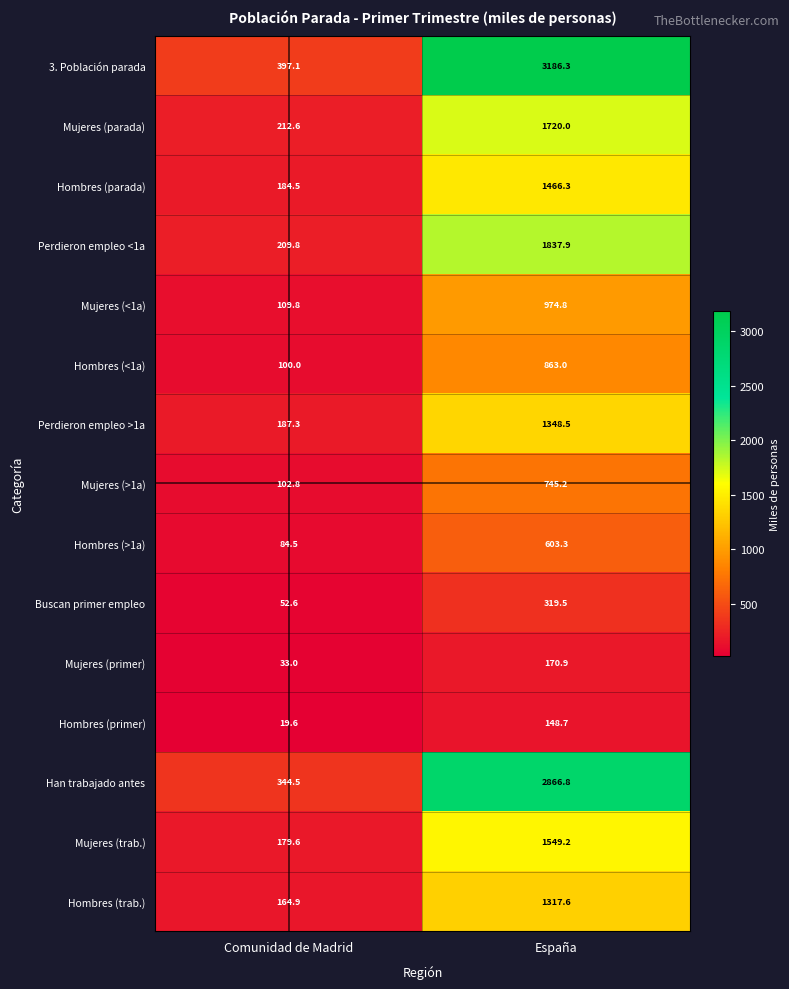

Reading left to right, transcribe all the data shown in this chart.

3. Población parada: 397.1	3186.3
Mujeres (parada): 212.6	1720.0
Hombres (parada): 184.5	1466.3
Perdieron empleo <1a: 209.8	1837.9
Mujeres (<1a): 109.8	974.8
Hombres (<1a): 100.0	863.0
Perdieron empleo >1a: 187.3	1348.5
Mujeres (>1a): 102.8	745.2
Hombres (>1a): 84.5	603.3
Buscan primer empleo: 52.6	319.5
Mujeres (primer): 33.0	170.9
Hombres (primer): 19.6	148.7
Han trabajado antes: 344.5	2866.8
Mujeres (trab.): 179.6	1549.2
Hombres (trab.): 164.9	1317.6